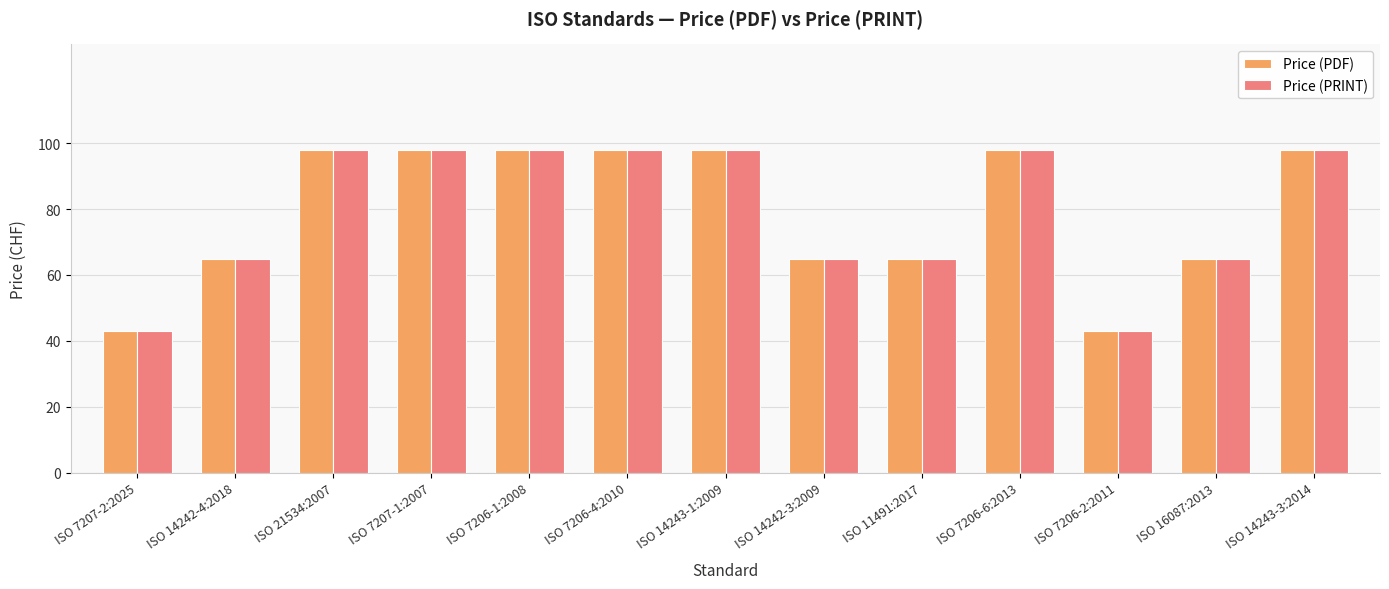

Count the number of data series in this chart.

2